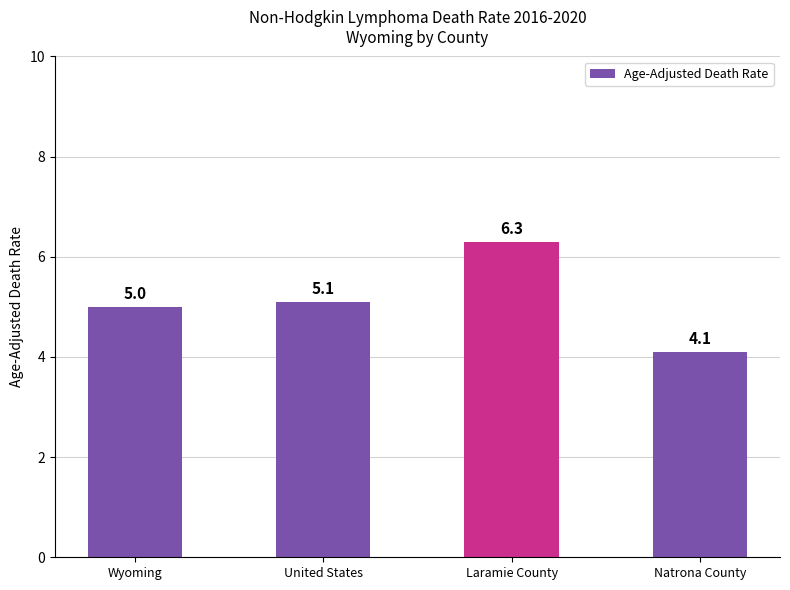

List the labels in order of value, smallest first.

Natrona County, Wyoming, United States, Laramie County